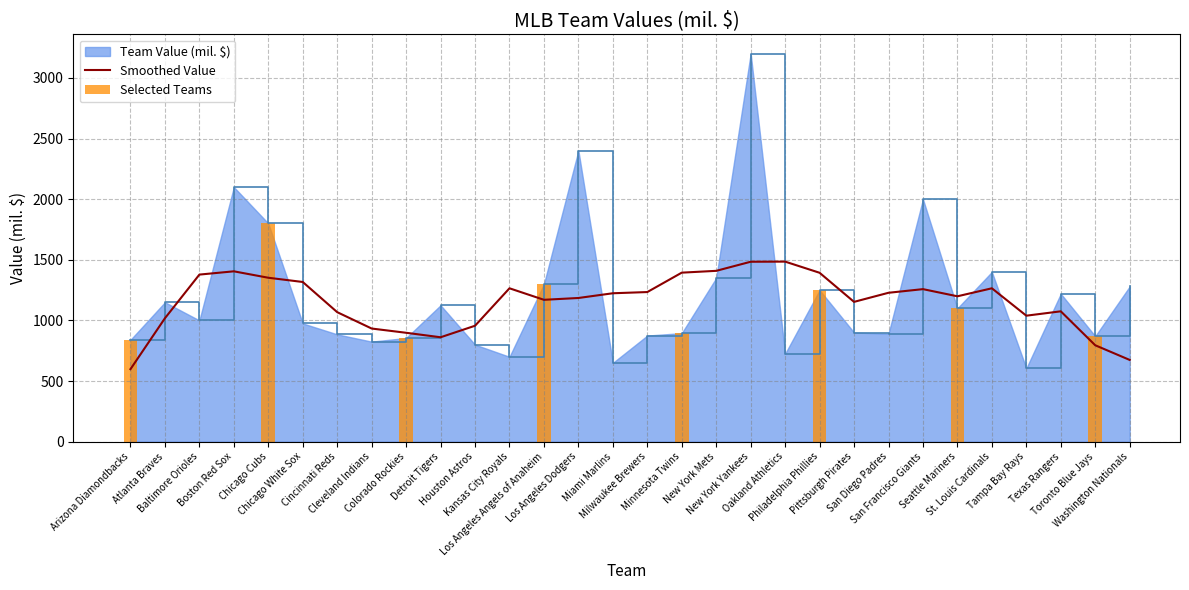

Which label corresponds to the largest value in the chart?

New York Yankees